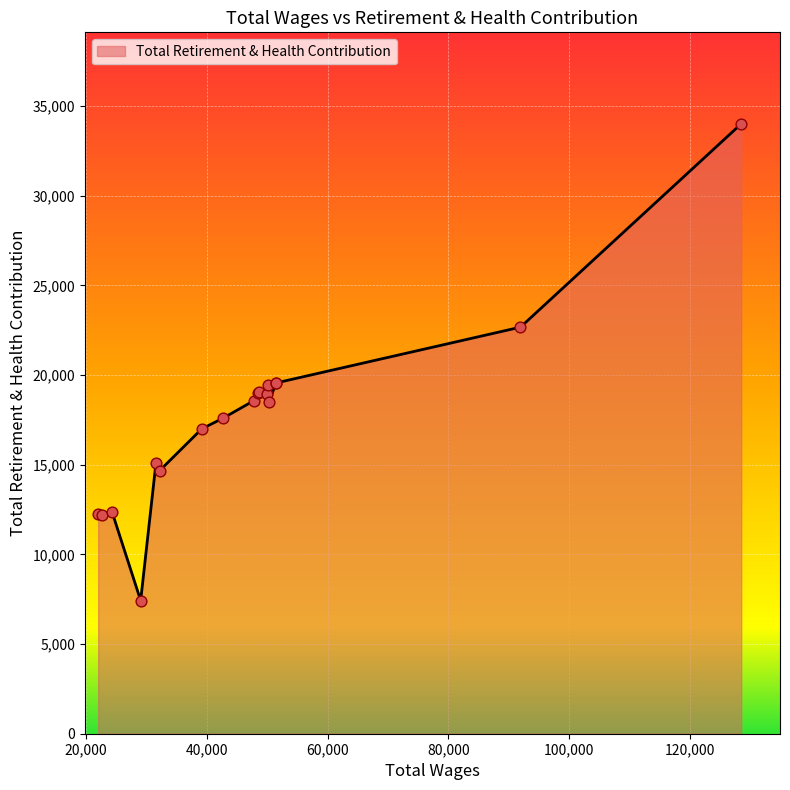

What is the change in value from 50175.0 to 24285.0?

-7050